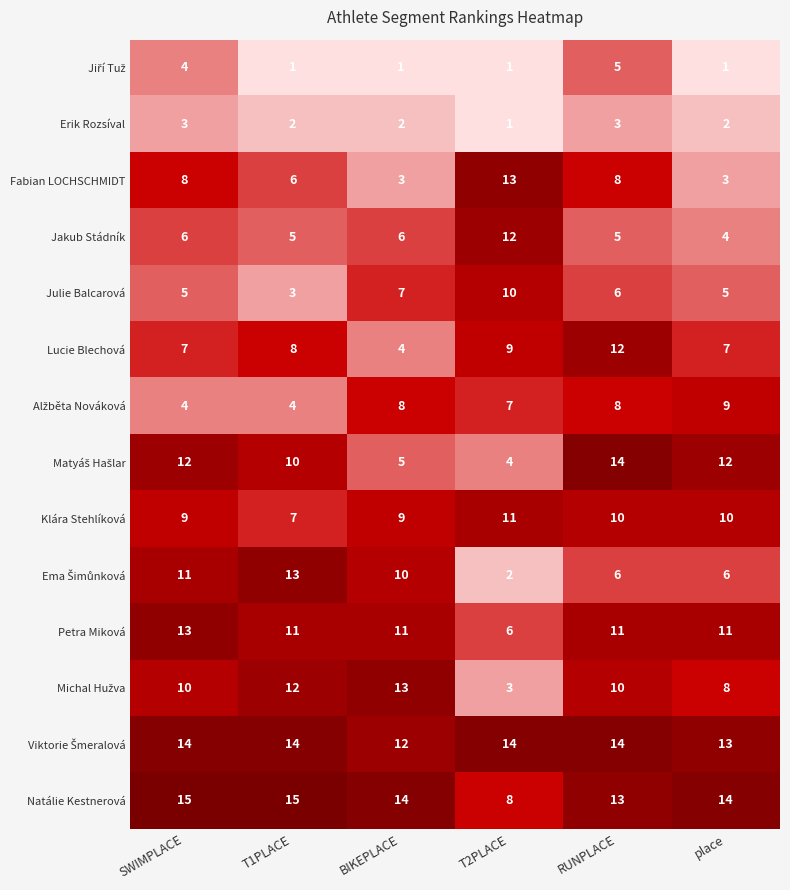

The value of Klára Stehlíková at RUNPLACE is 10. True or false?

True